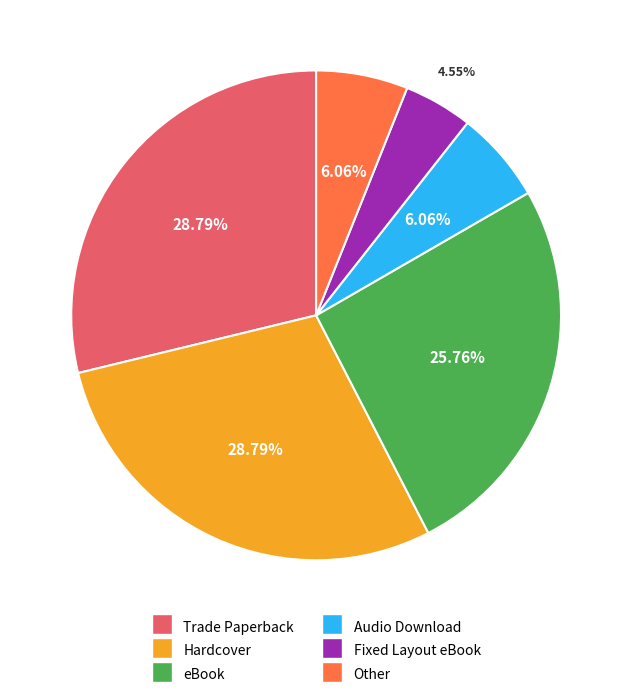

Combined, do Fixed Layout eBook and Hardcover account for over 50%?

No